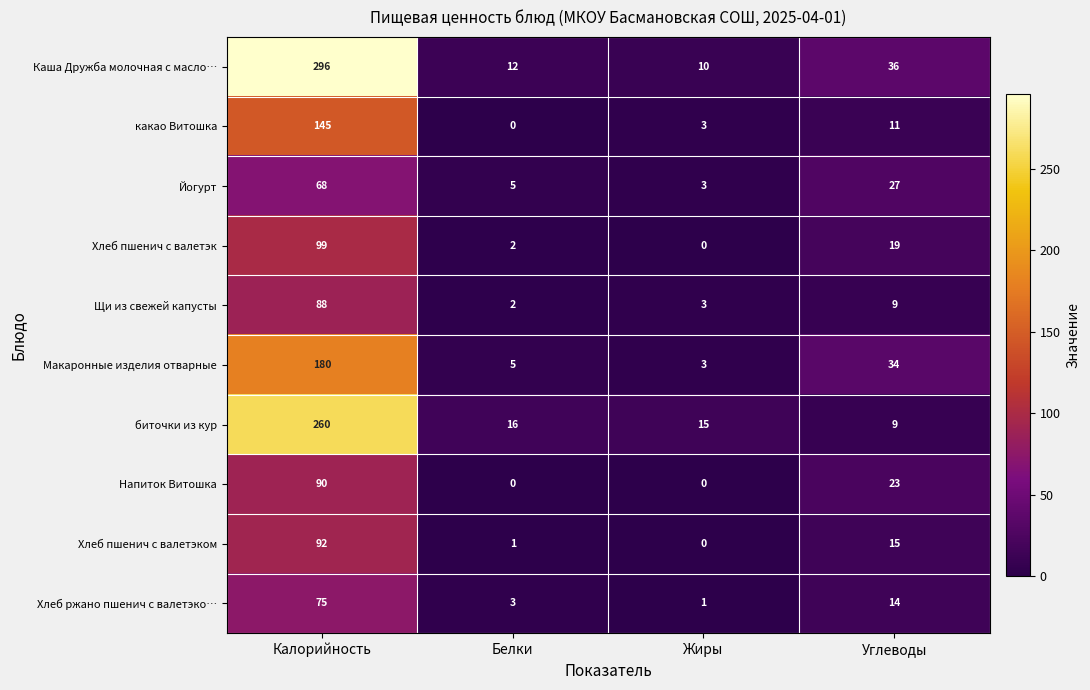

The Хлеб пшенич с валетэком series shows 125 at Калорийность. True or false?

False